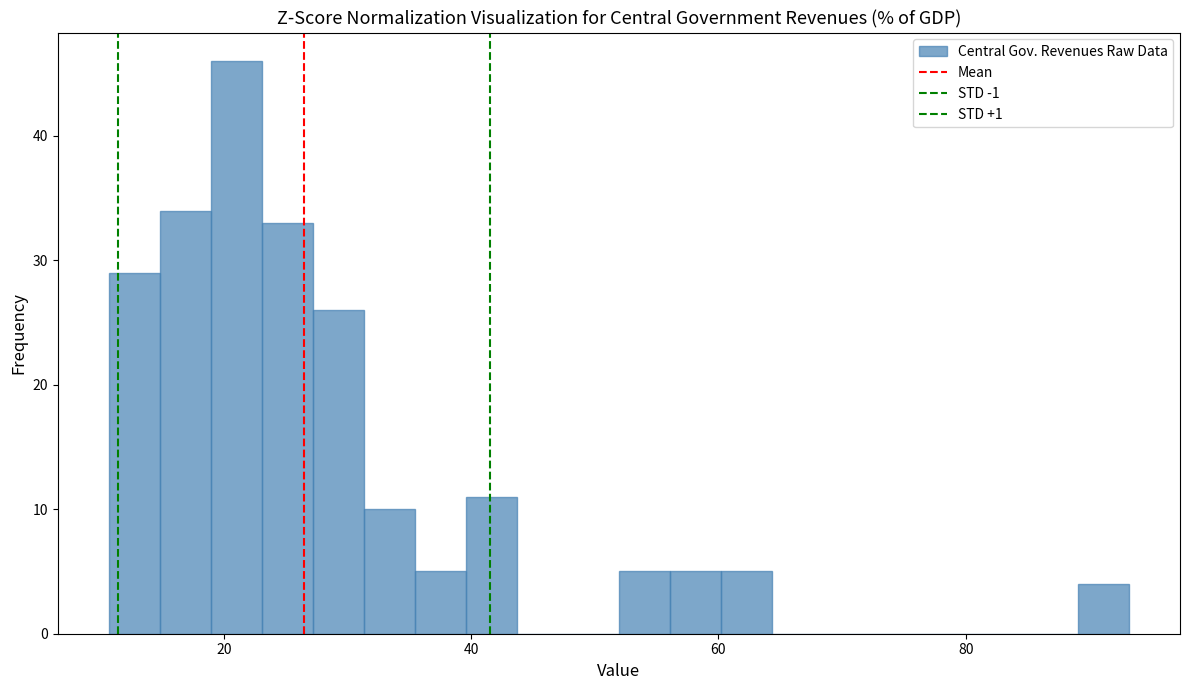

Around what value on the x-axis is the tallest bar? Give the approximate position of its centre, as read against the axis.

22